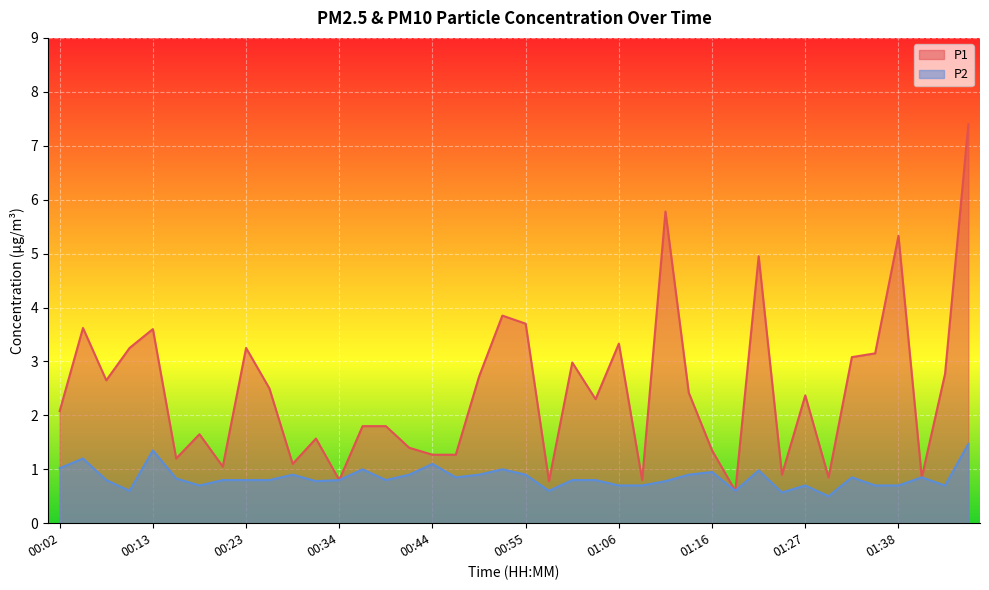

What is the value of the P2 point at the 6th from the left?

0.8